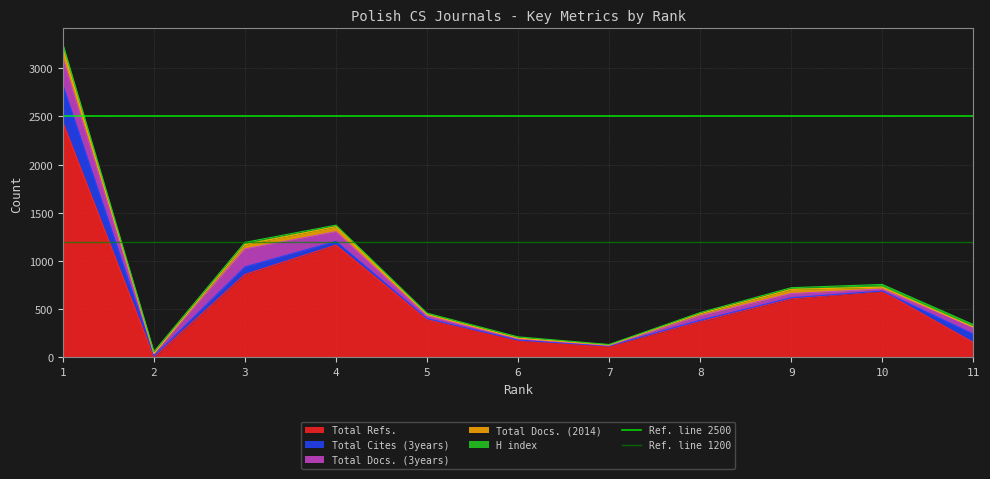

The value of Total Refs. at 11 is 275. True or false?

False